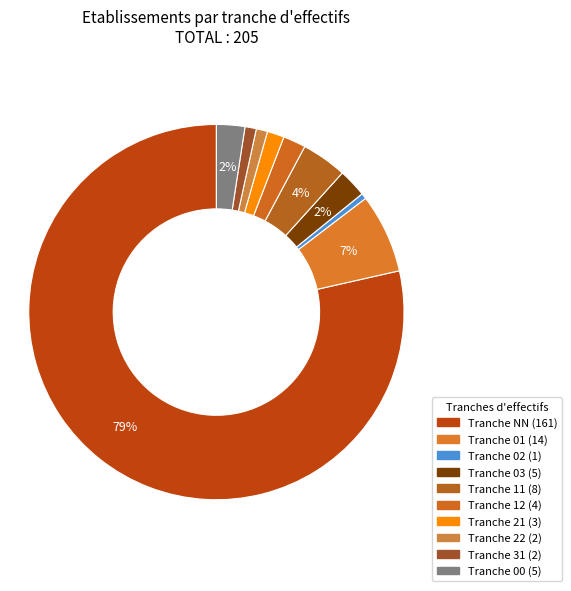

What is the smallest slice in the pie chart?

02